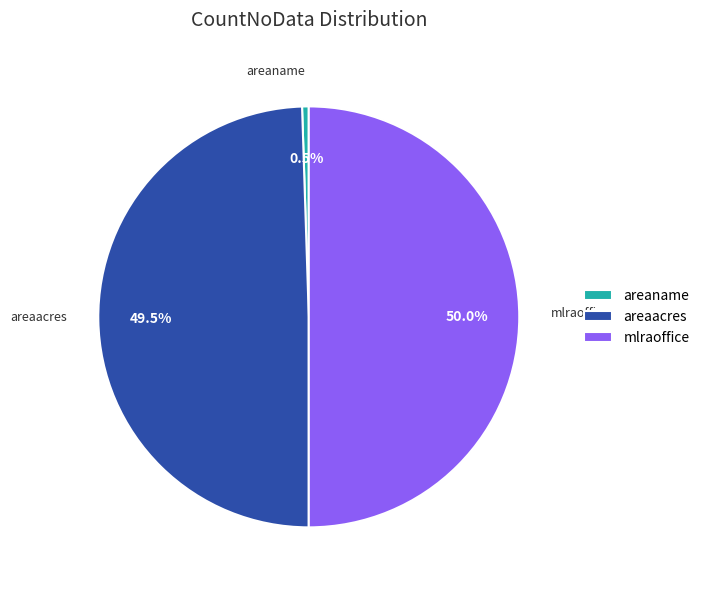

How many slices are in this pie chart?

3